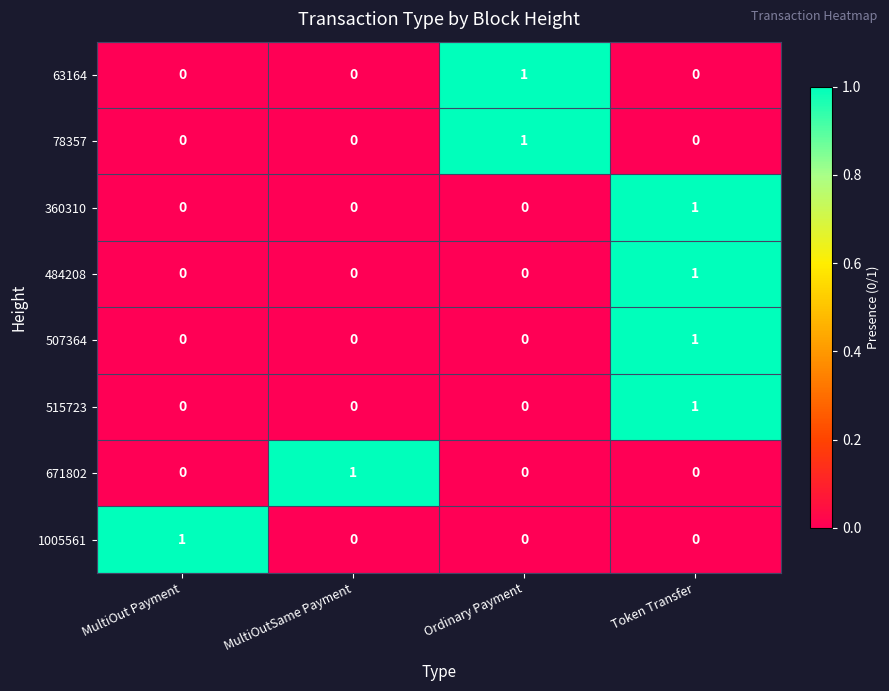

How many 671802 values are between 0 and 1?

4